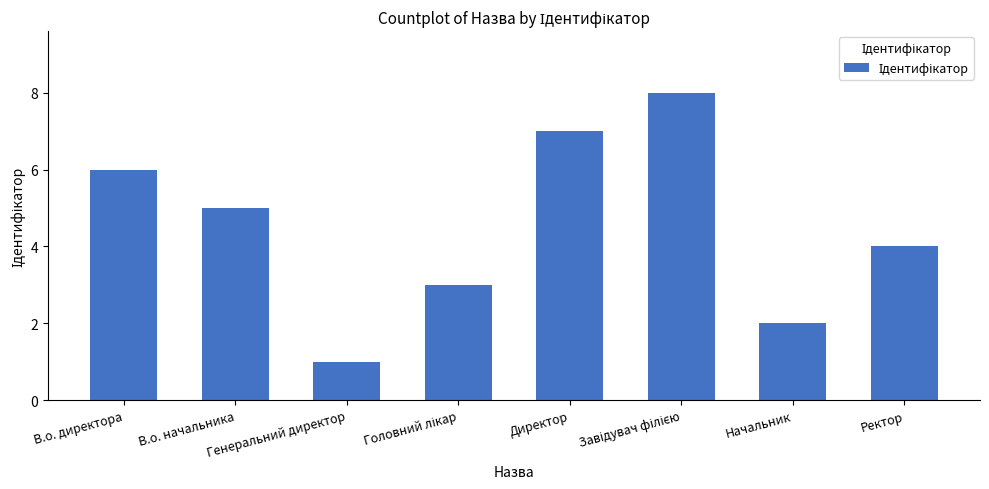

How many series are shown in this chart?

1